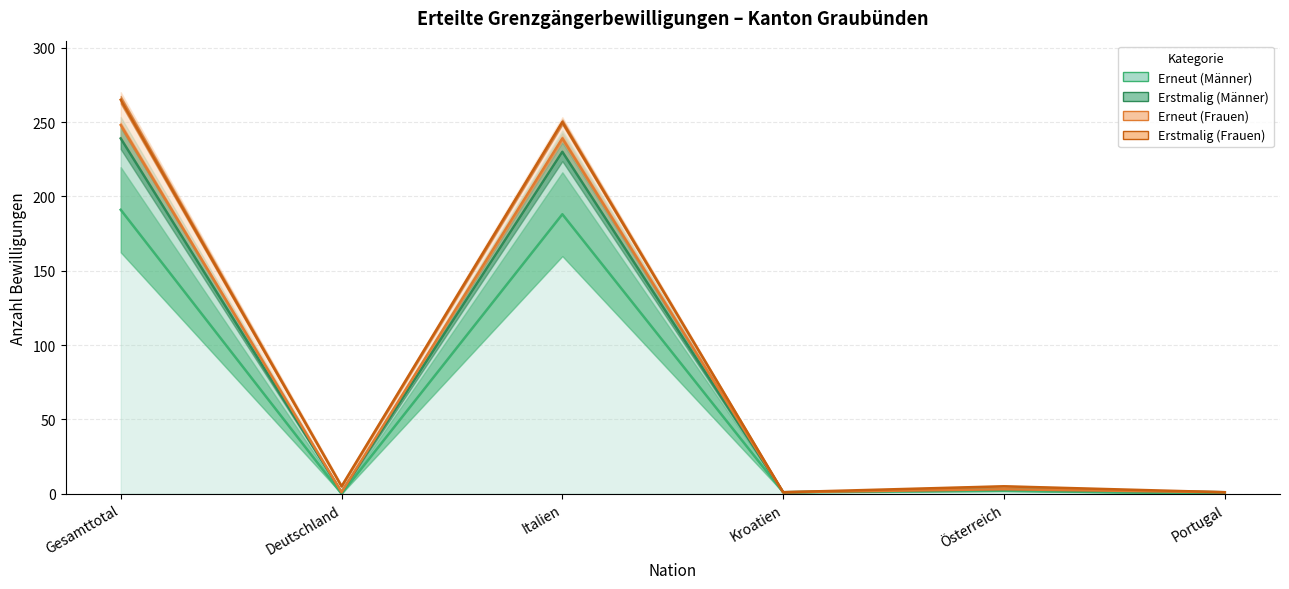

How many categories are shown in the chart?

6